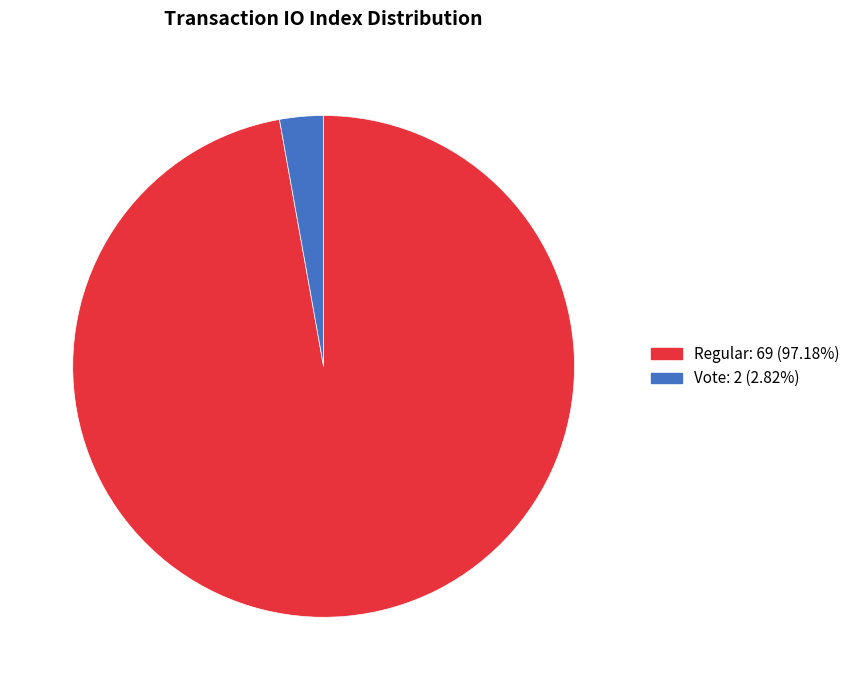

Count the number of slices in the pie.

2